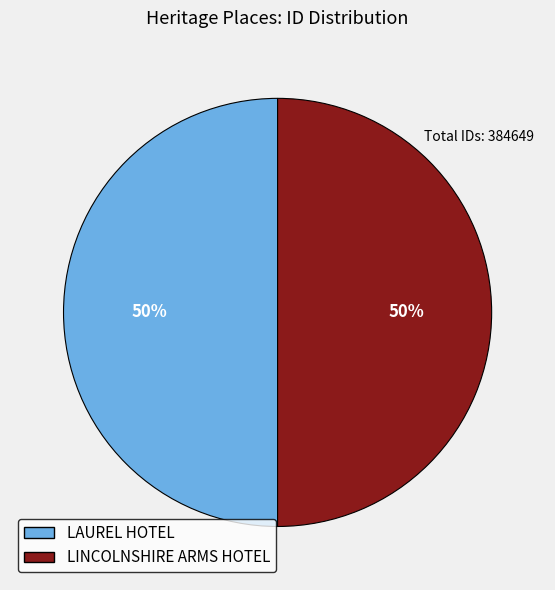

Is the sum of LINCOLNSHIRE ARMS HOTEL and LAUREL HOTEL greater than half?

Yes